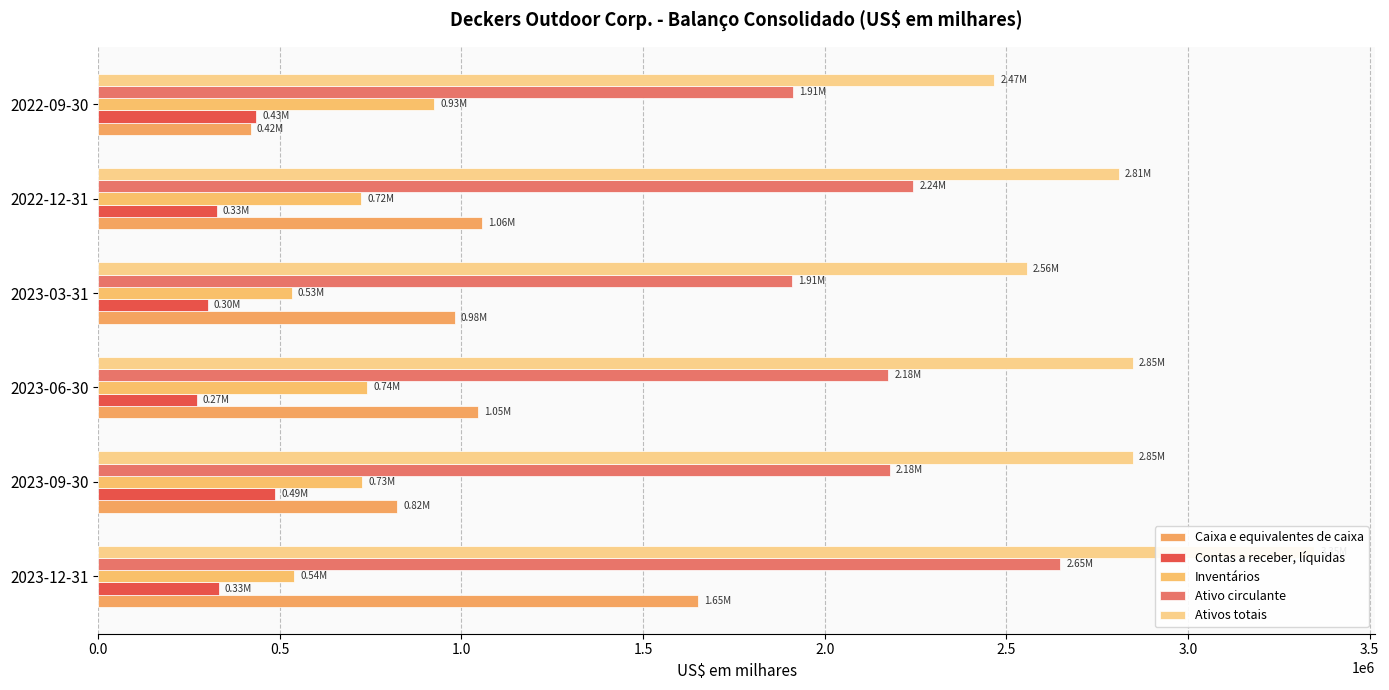

Is the value of Ativos totais at 2023-06-30 greater than the value of Inventários at 2023-03-31?

Yes